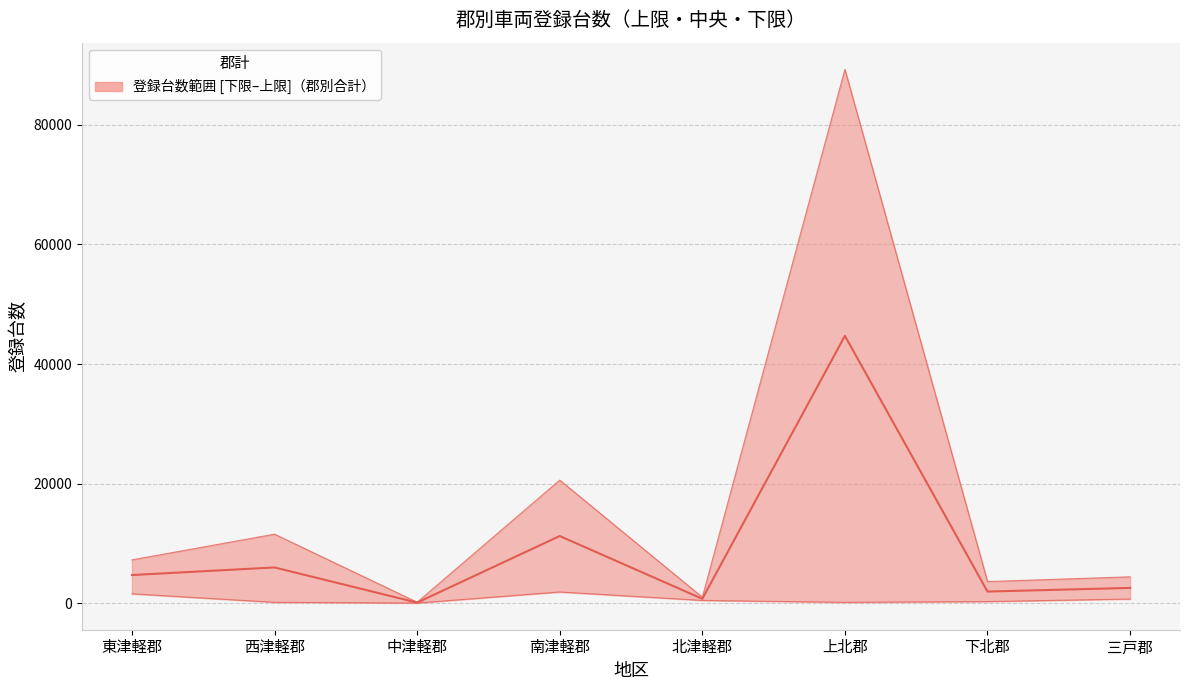

Does the chart have visible grid lines?

Yes